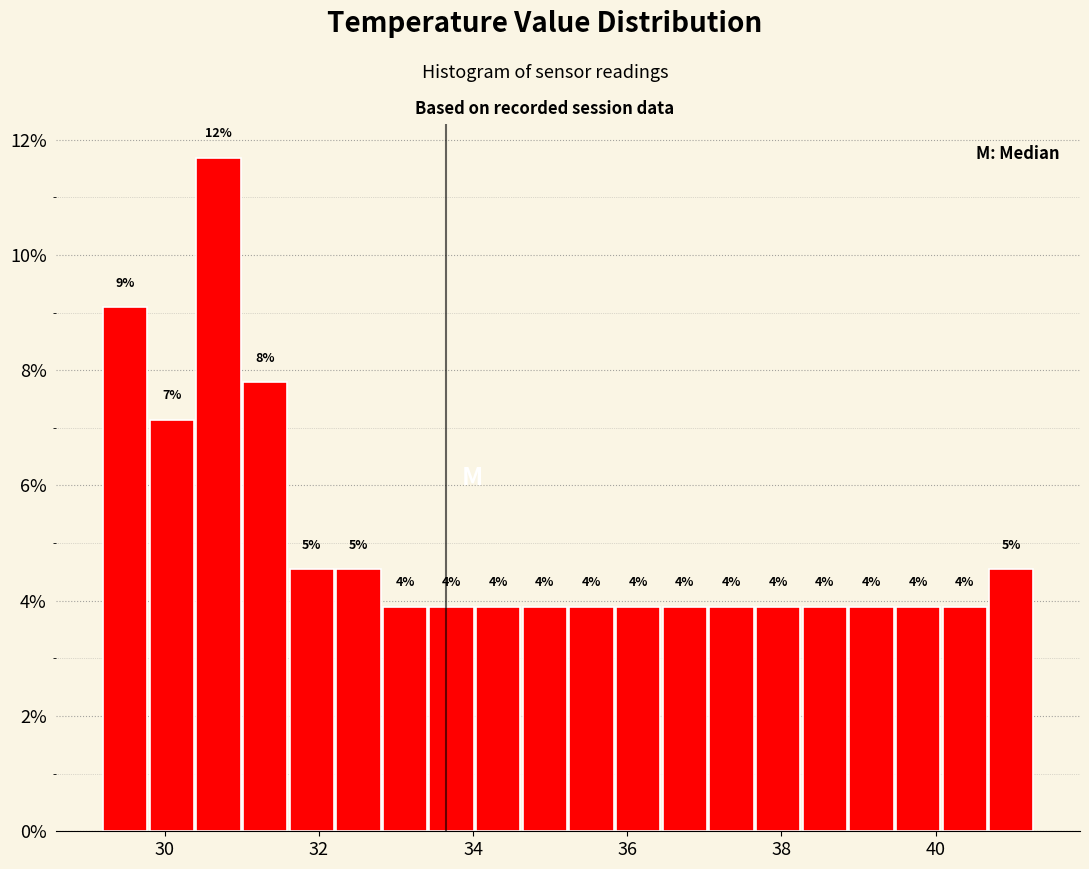

Read against the x-axis, roughly where is the centre of the tallest bar?

30.6